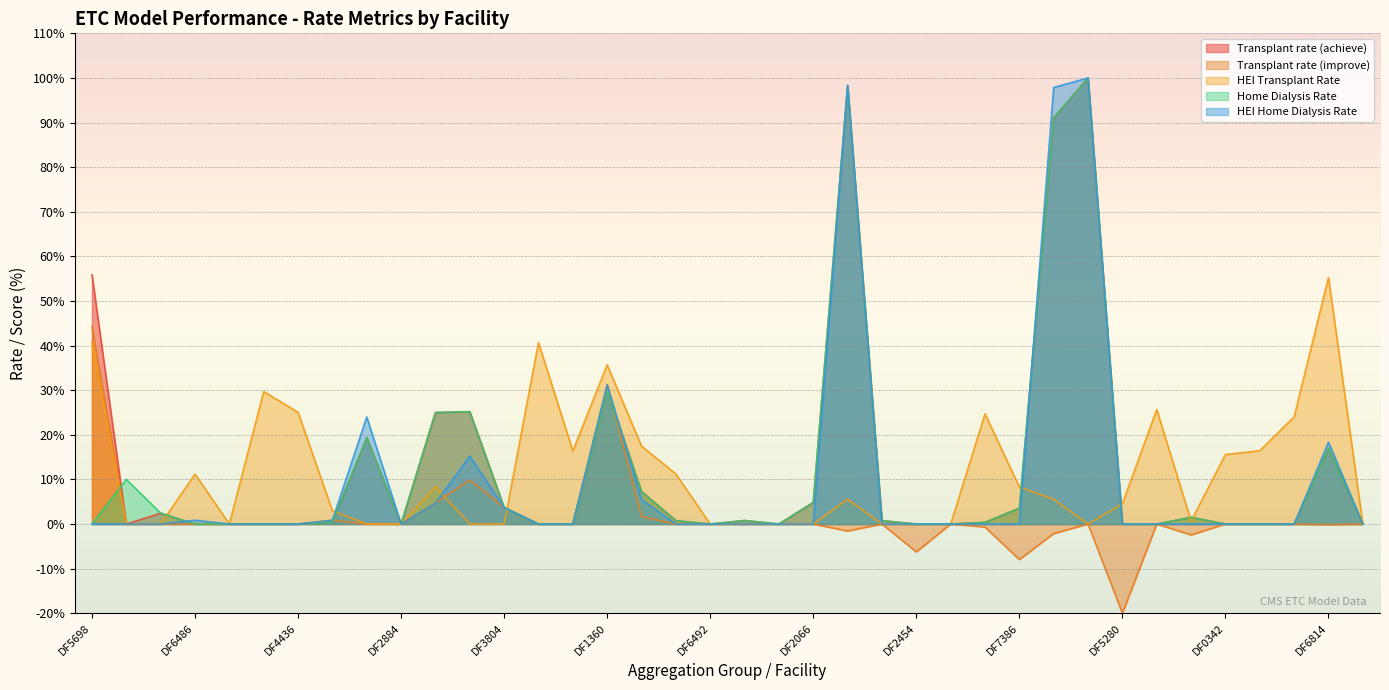

True or false: Transplant rate (achieve) has more than 1 interior local peaks.

True